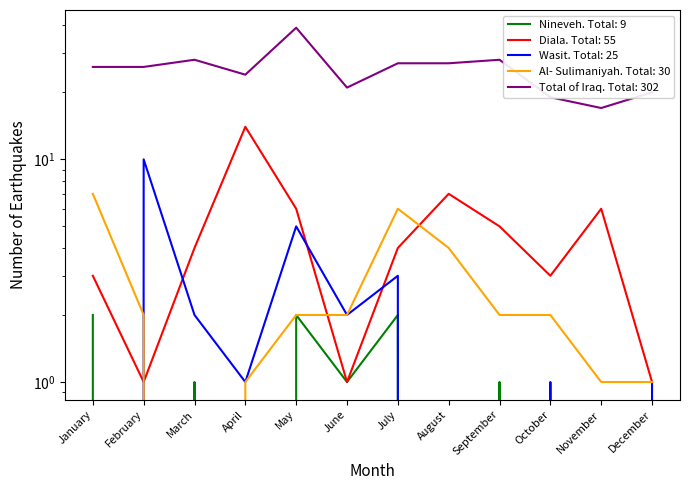

True or false: Total of Iraq and Wasit cross at least once.

False